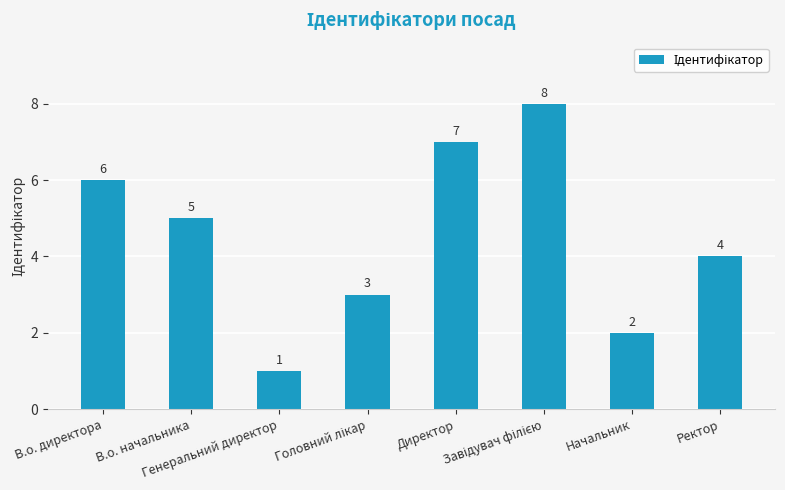

Count the values in the range 3 to 7.

5